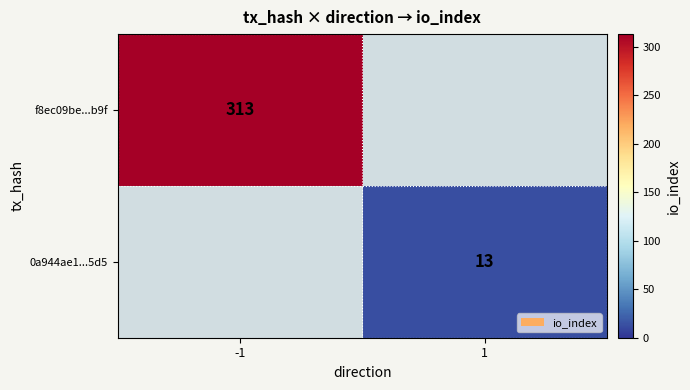

The 0a944ae1...5d5 series shows 13 at 1. True or false?

True